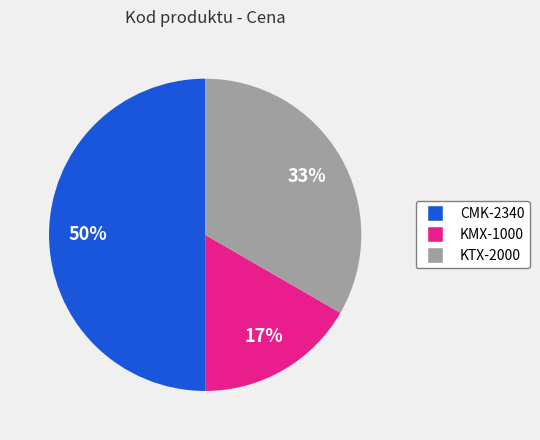

Which category has the biggest portion of the pie?

CMK-2340